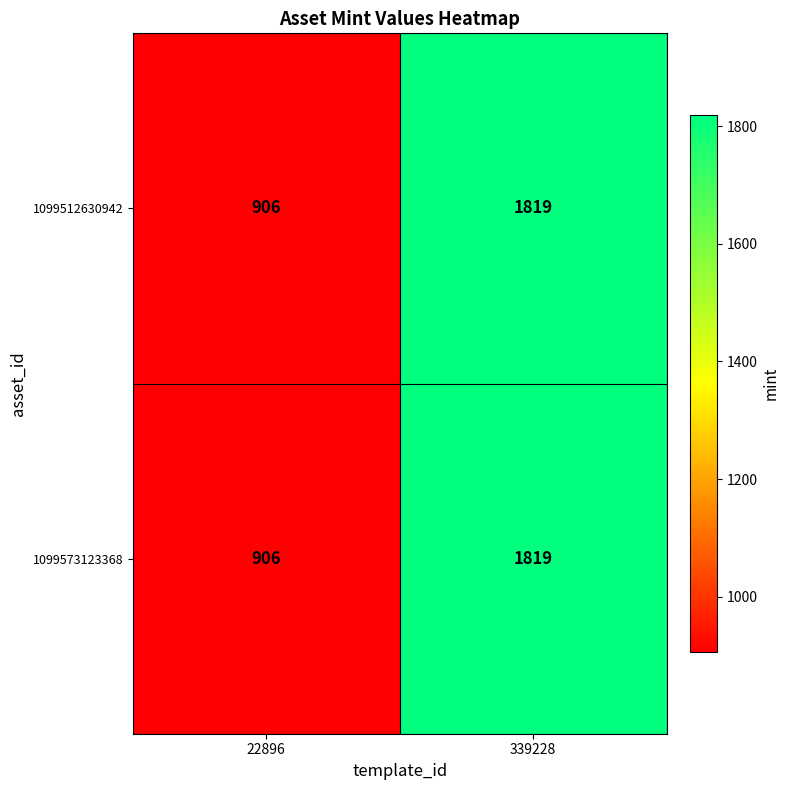

At which label is 1099512630942 closest to 1362?

22896